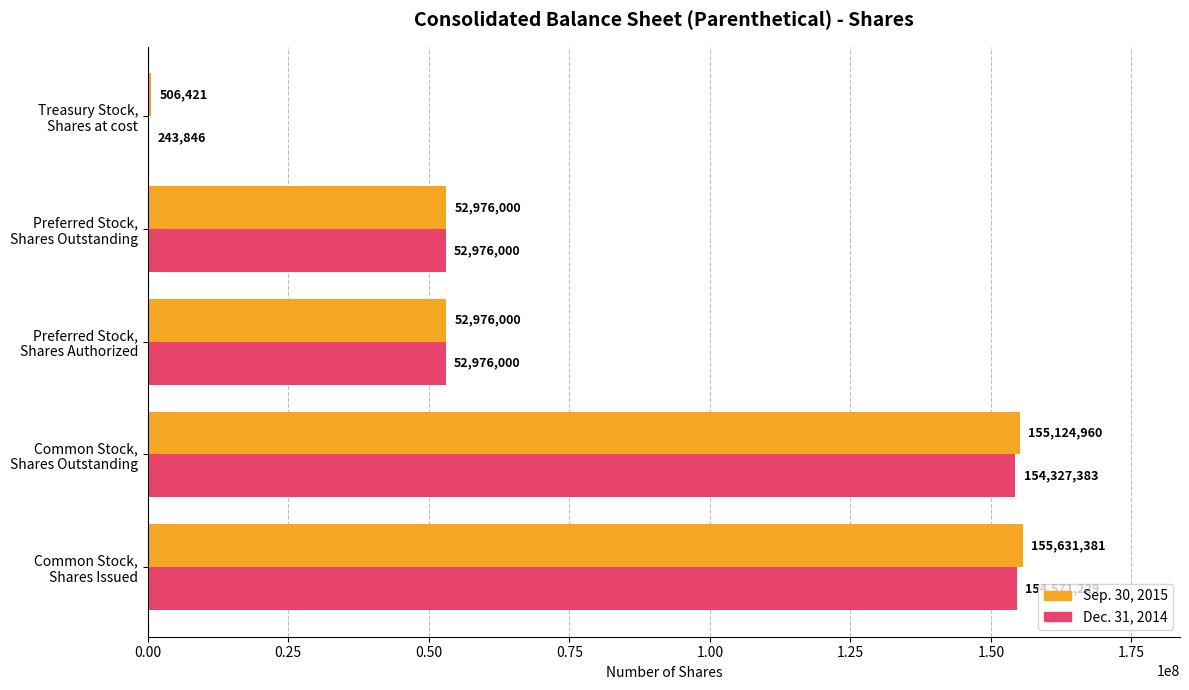

What is the highest value of the Dec. 31, 2014 series?

154571229